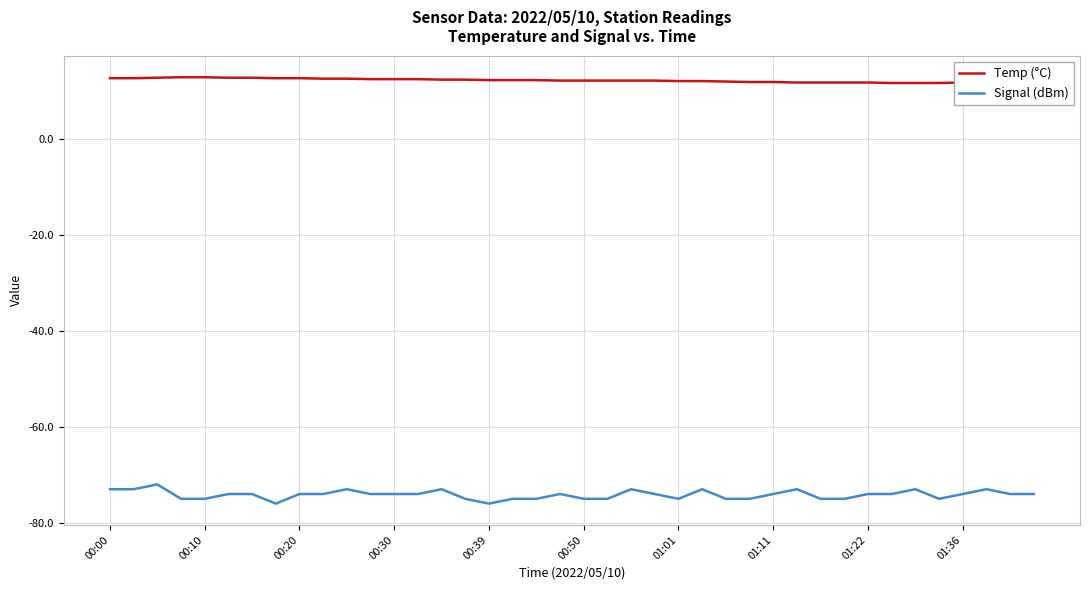

What is the minimum value for Temp (°C)?

11.6